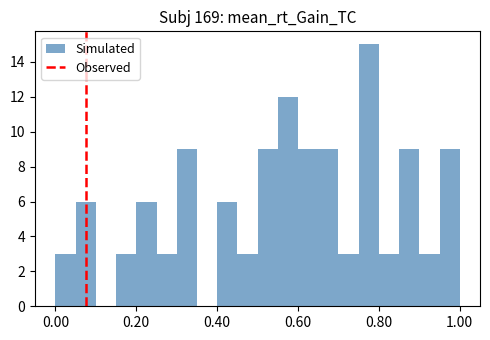

Read against the x-axis, roughly where is the centre of the tallest bar?

0.78